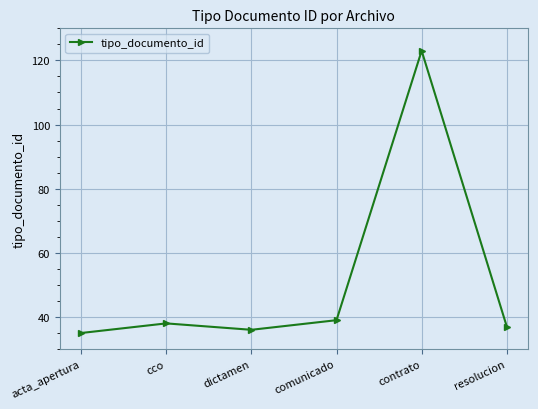

At which category does the chart reach its peak across all series?

contrato